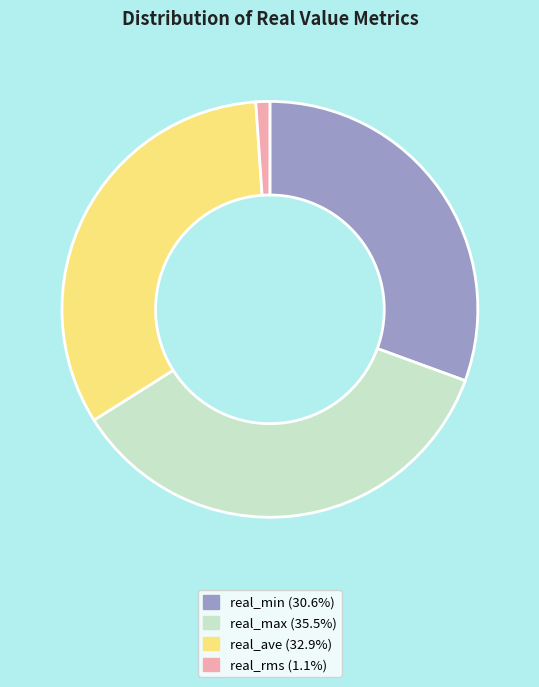

Is the sum of real_ave and real_rms greater than half?

No